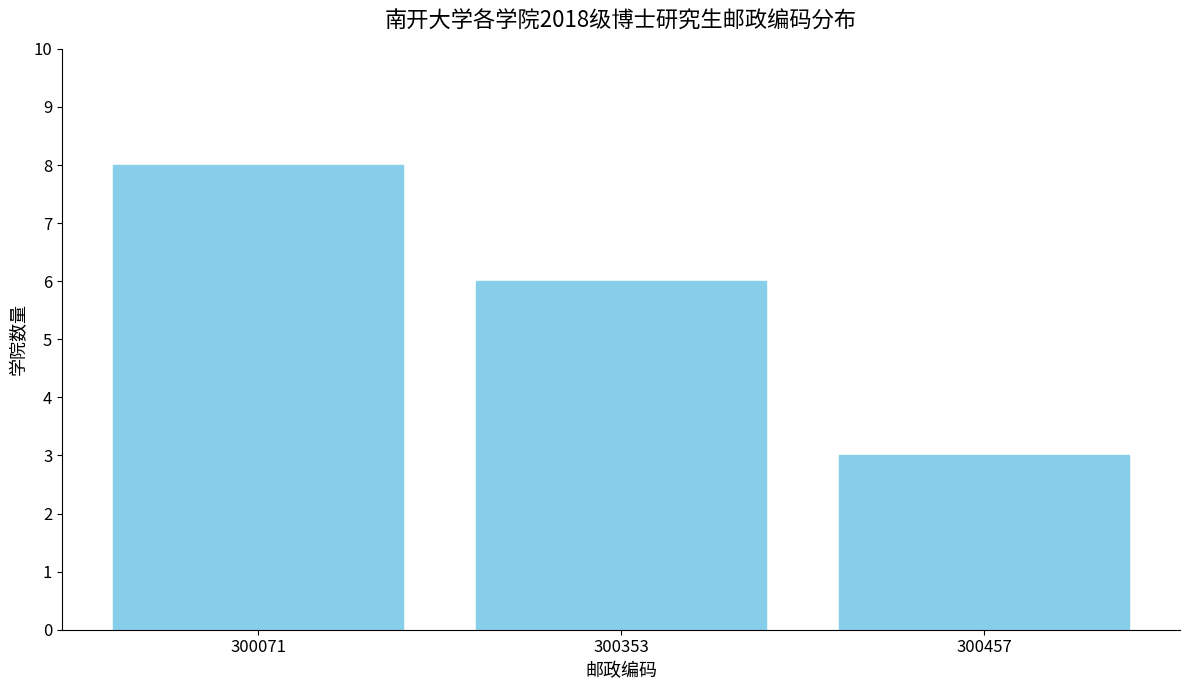

Rank the categories by value from highest to lowest.

300071, 300353, 300457